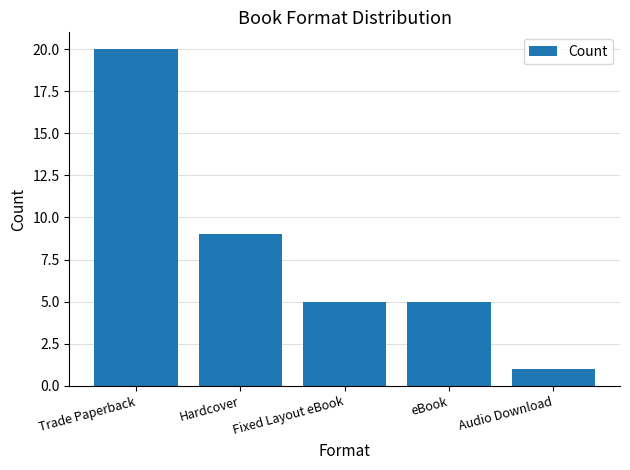

What is the difference between the values at eBook and Trade Paperback?

15